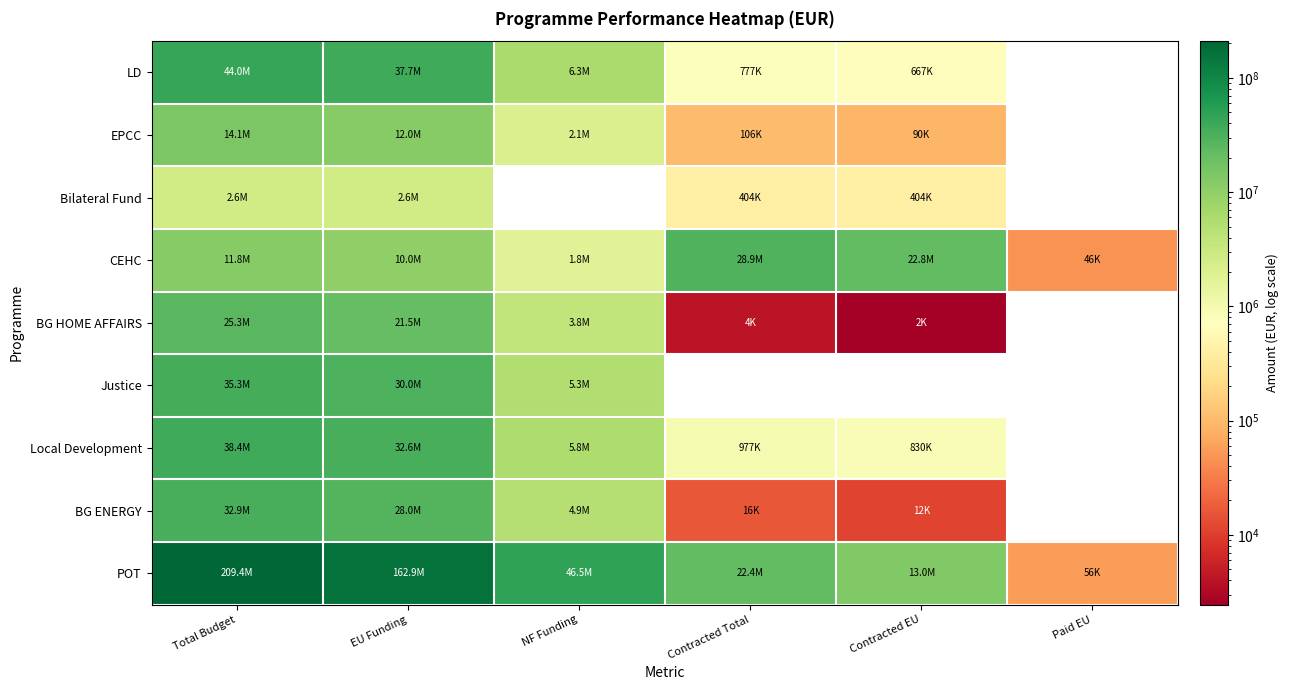

Rank the series at Contracted Total from highest to lowest value.

CEHC, POT, Local Development, LD, Bilateral Fund, EPCC, BG ENERGY, BG HOME AFFAIRS, Justice